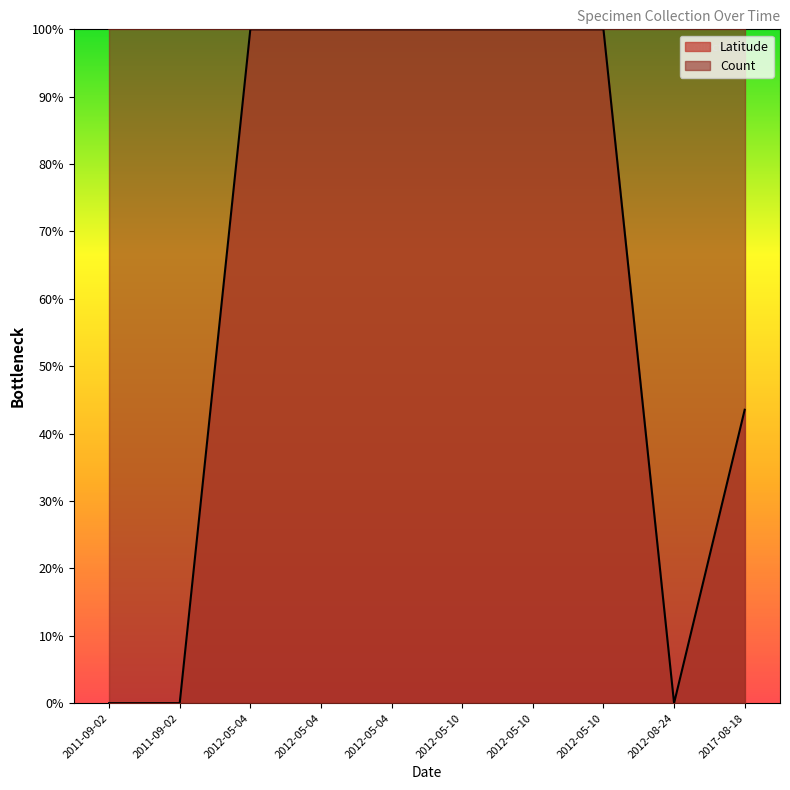

Which has a higher value, 2012-05-10 or 2012-05-04?

2012-05-10